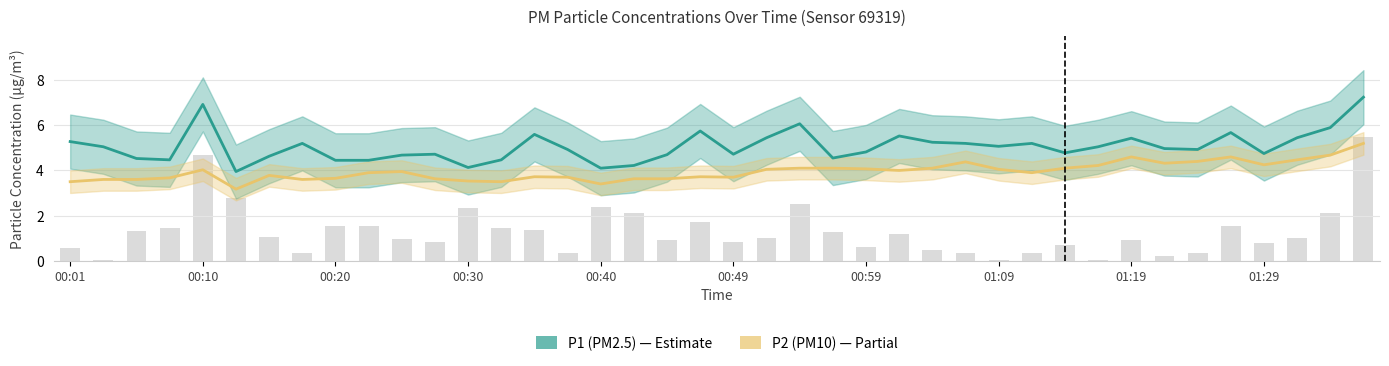

What is the difference between the highest and lowest values at 00:49?

1.0